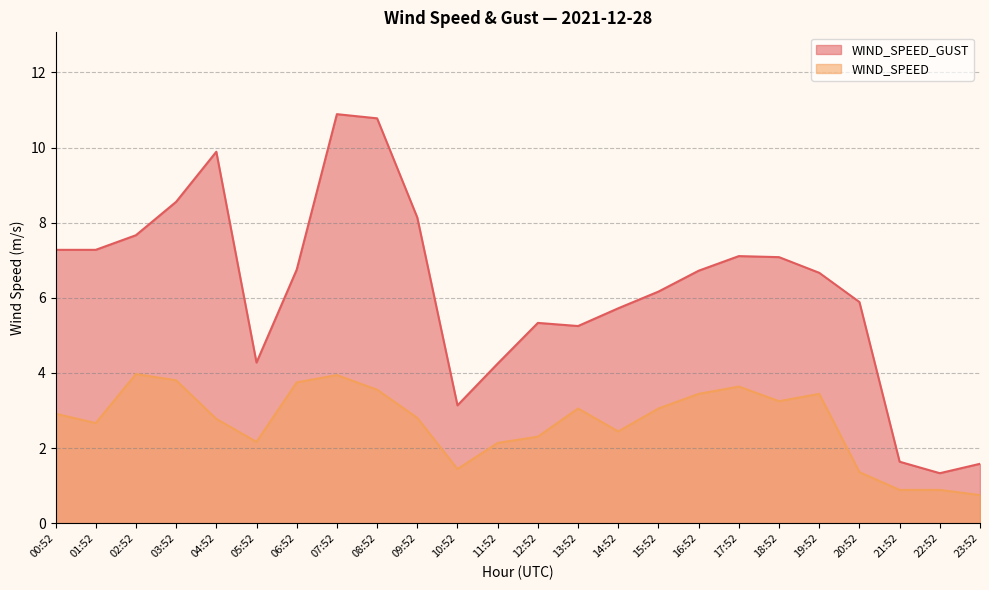

What is the minimum value for WIND_SPEED_GUST?

1.3